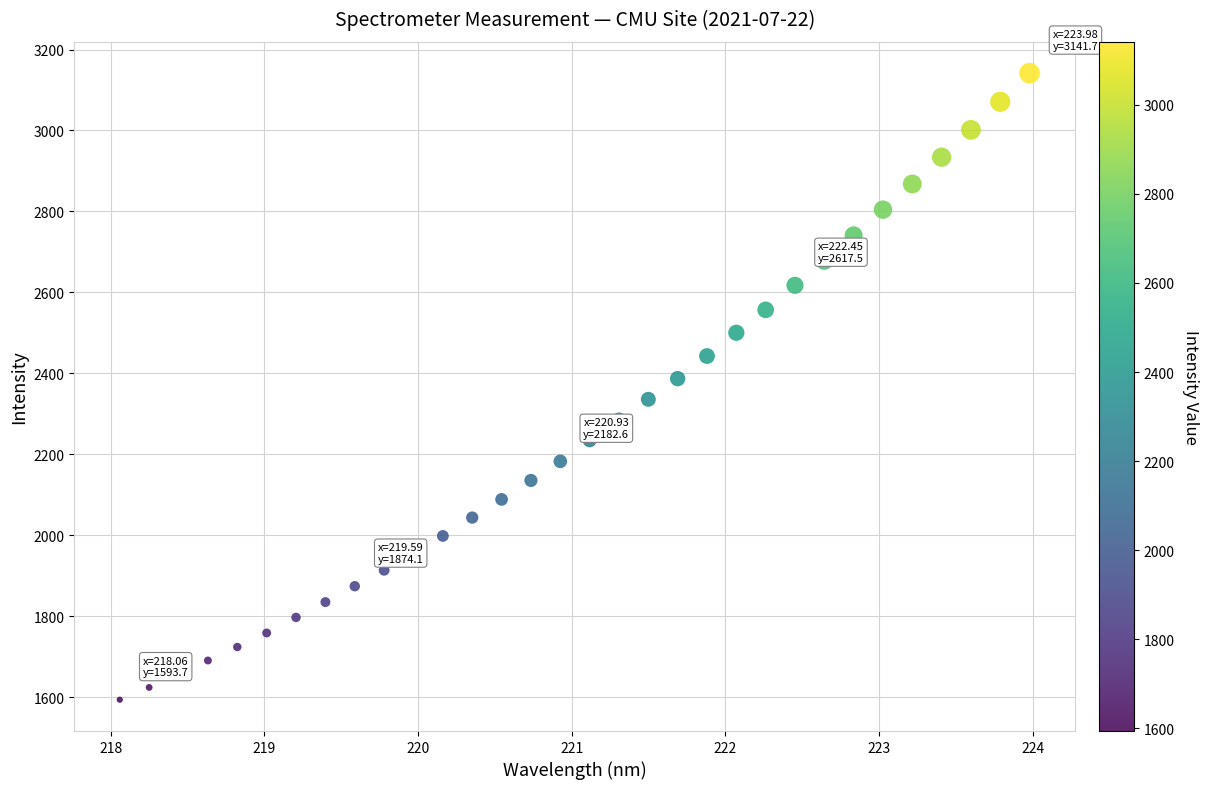

What is the range of X values (max minus min)?

5.9